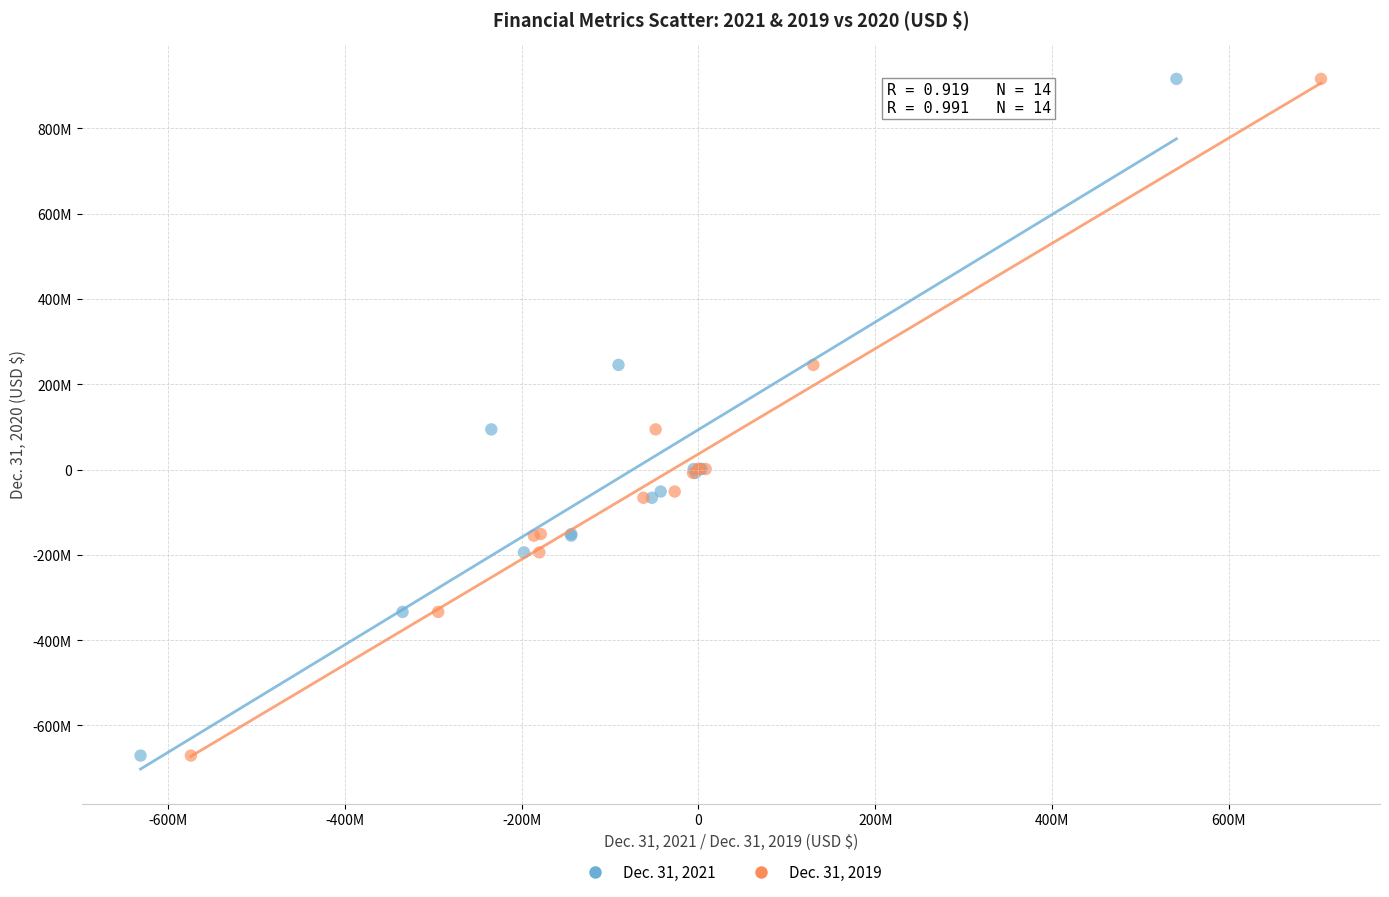

What are all the series names shown in the legend?

Dec. 31, 2021, Dec. 31, 2019